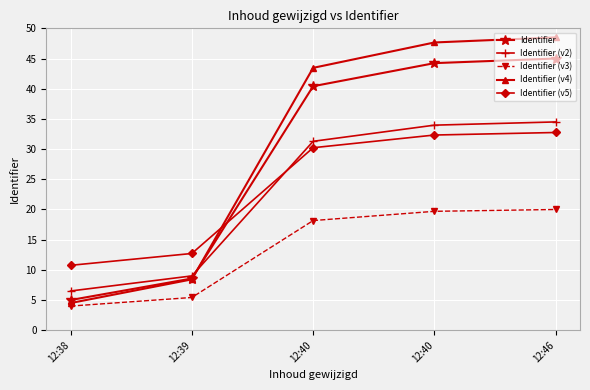

True or false: Identifier (v5) has a value of 12.7 at 12:39.

True